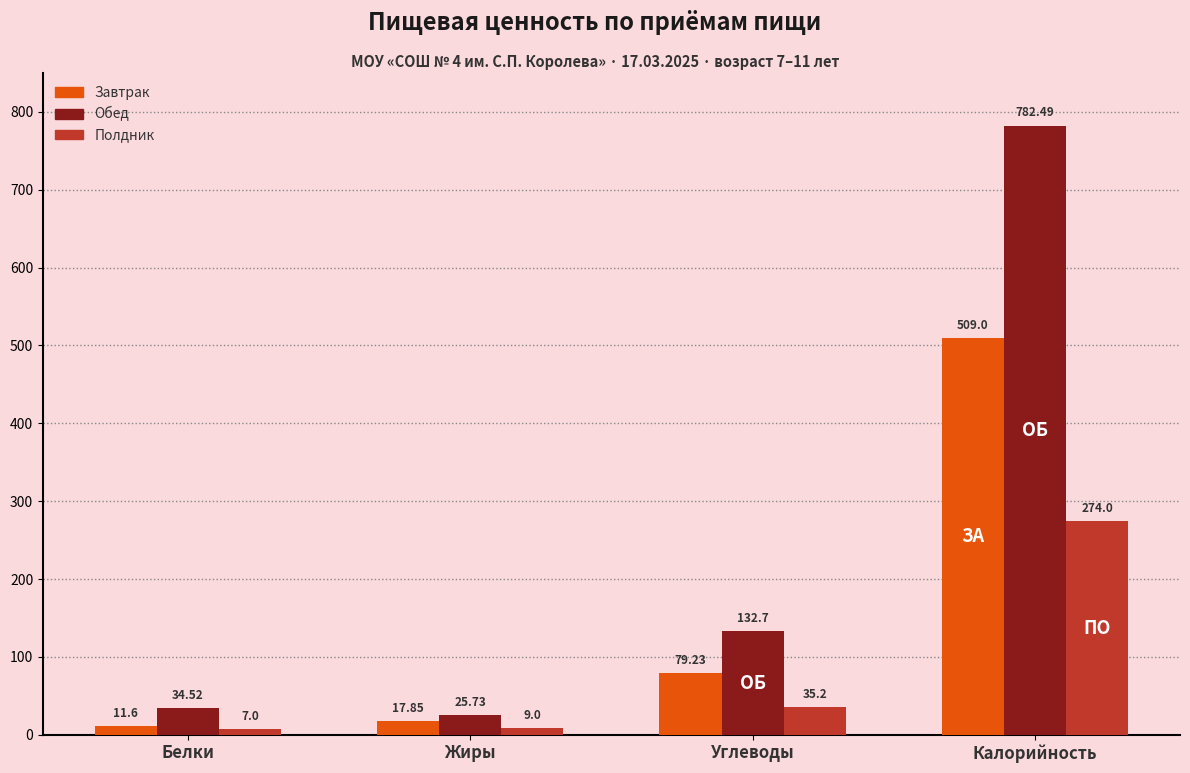

Between Белки and Углеводы, which series saw the biggest shift?

Обед